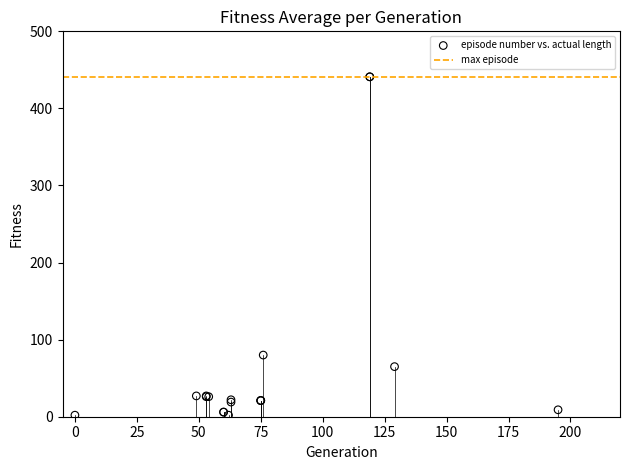

What Y value in the scatter plot is closest to 221?

80